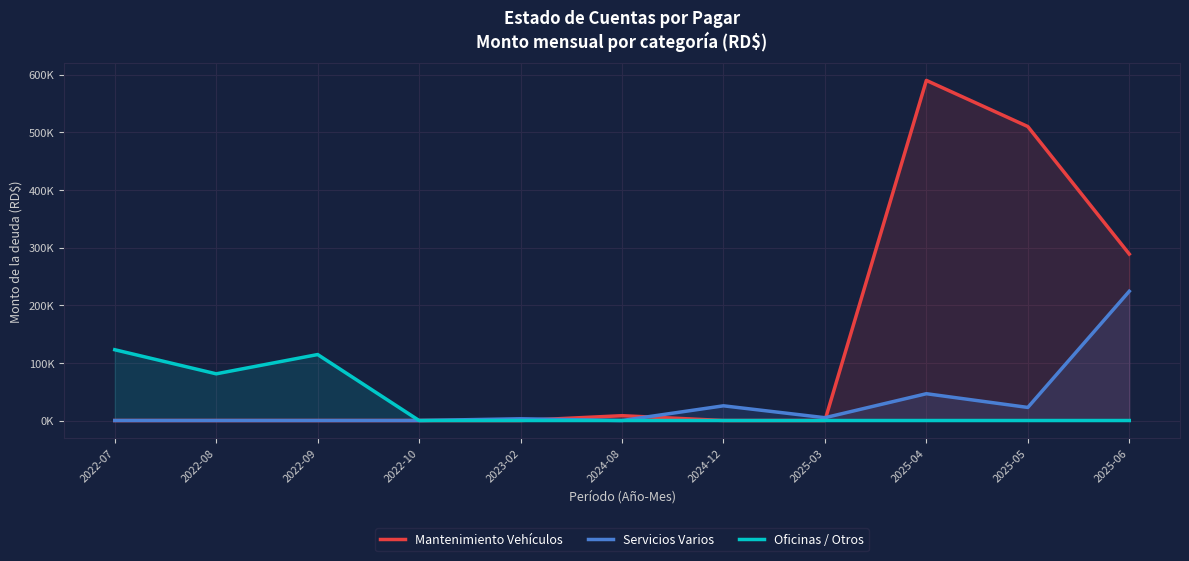

What is the approximate value of Mantenimiento Vehículos at 2024-08?

8378.0